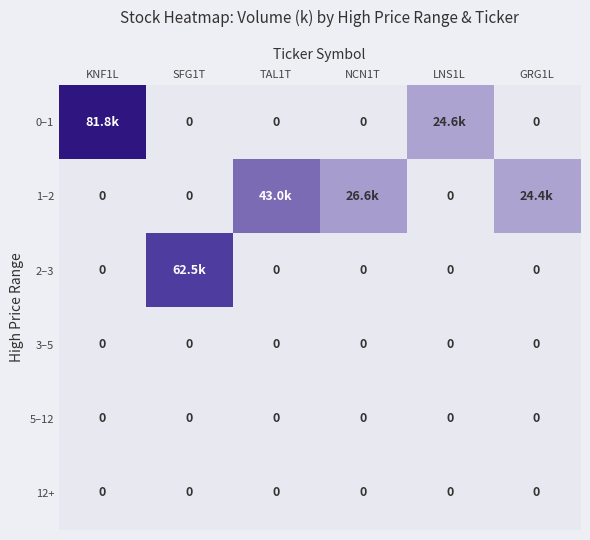

What is the highest value of the 1–2 series?

43.0